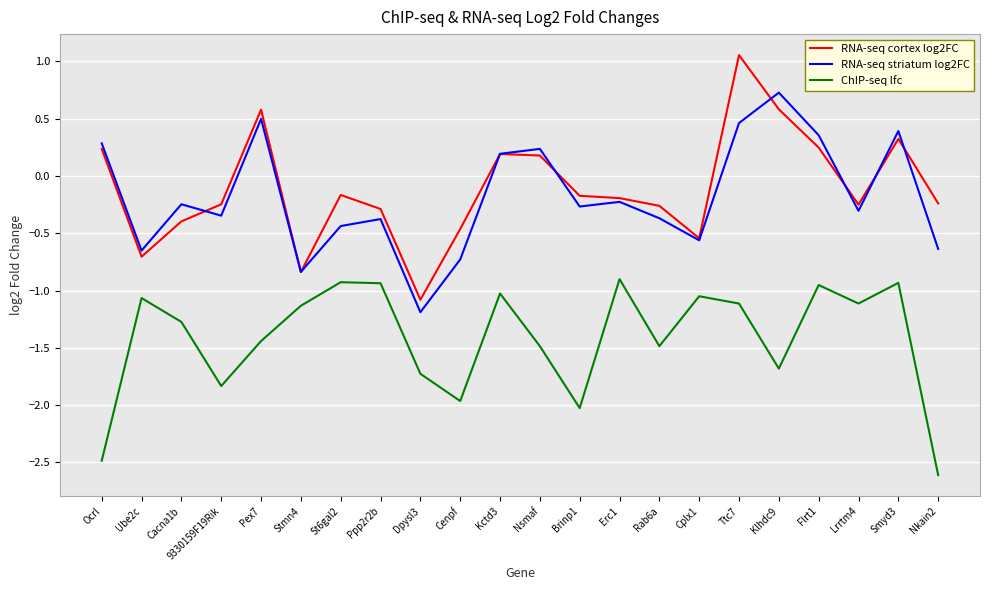

Where is the first local maximum for ChIP-seq lfc?

Ube2c